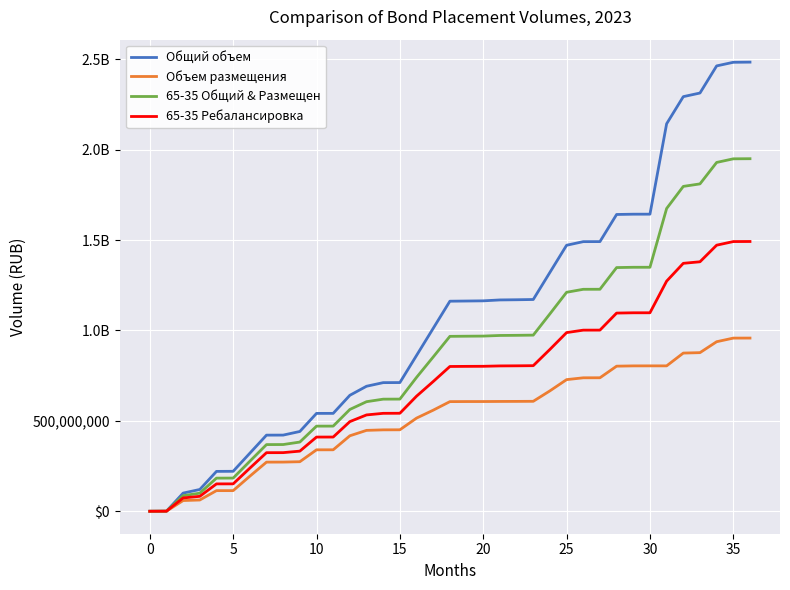

True or false: Общий объем and 65-35 Ребалансировка intersect in this chart.

False